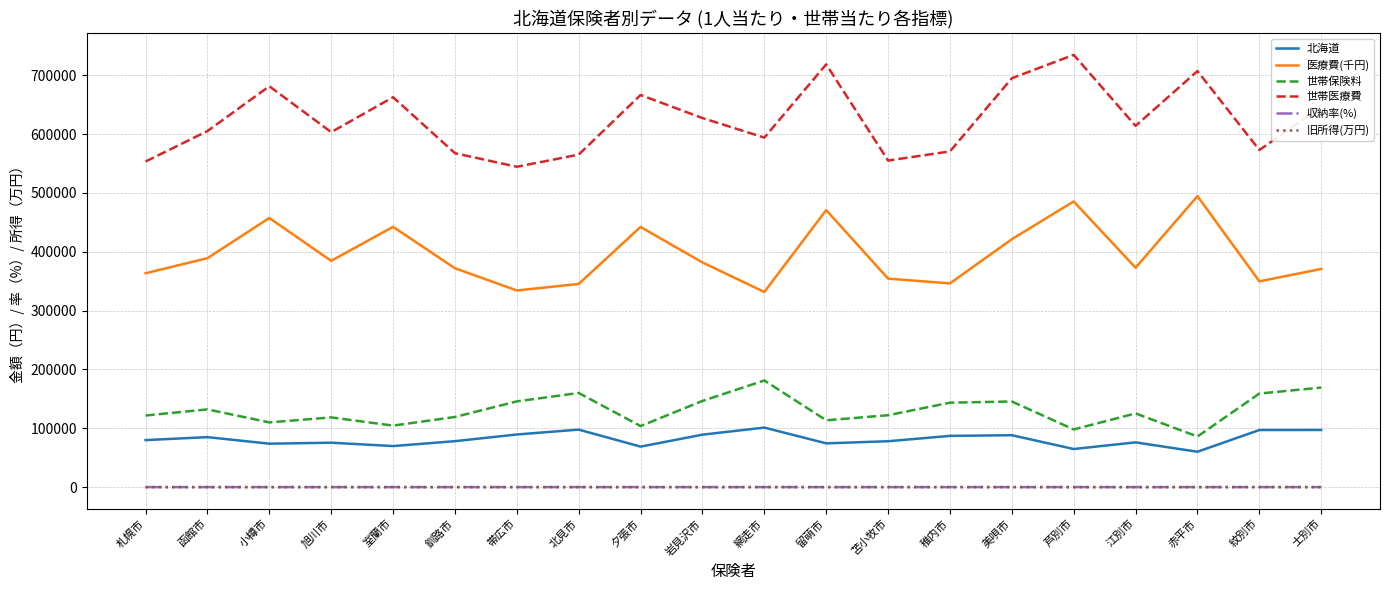

True or false: 旧所得(万円) and 北海道 intersect in this chart.

False